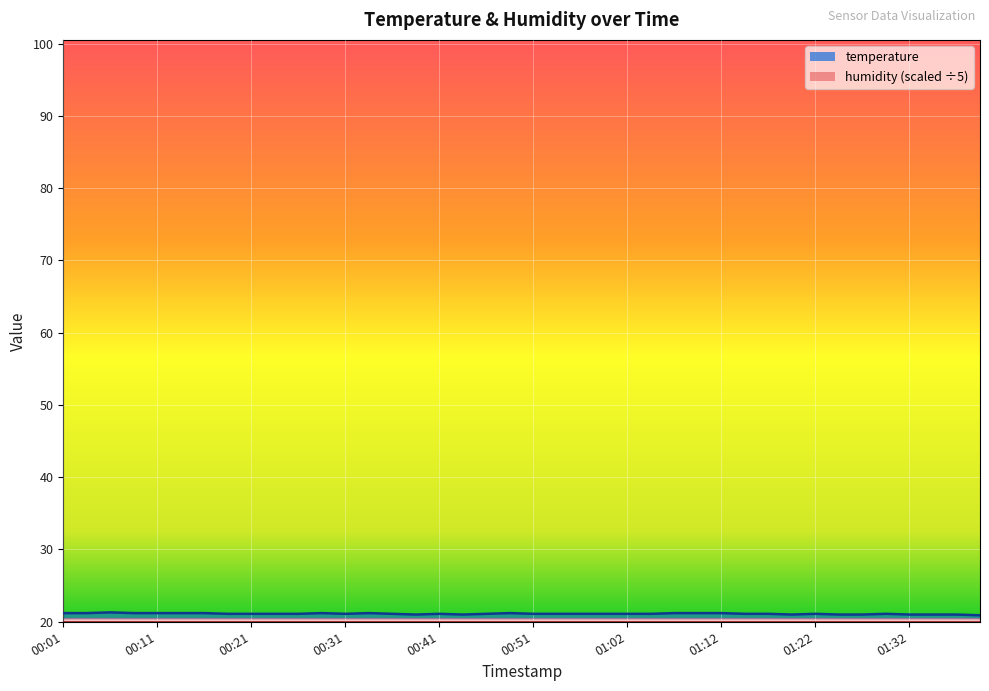

Where is the first local minimum?

00:31